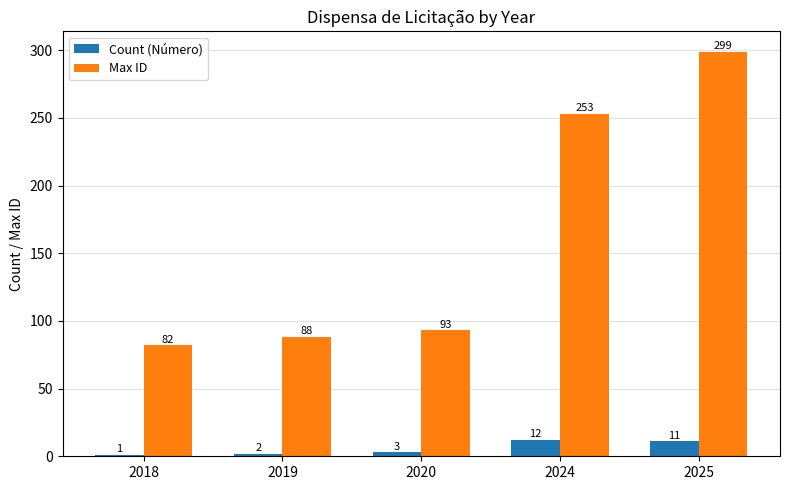

How many values in the Max ID series are below 93?

2